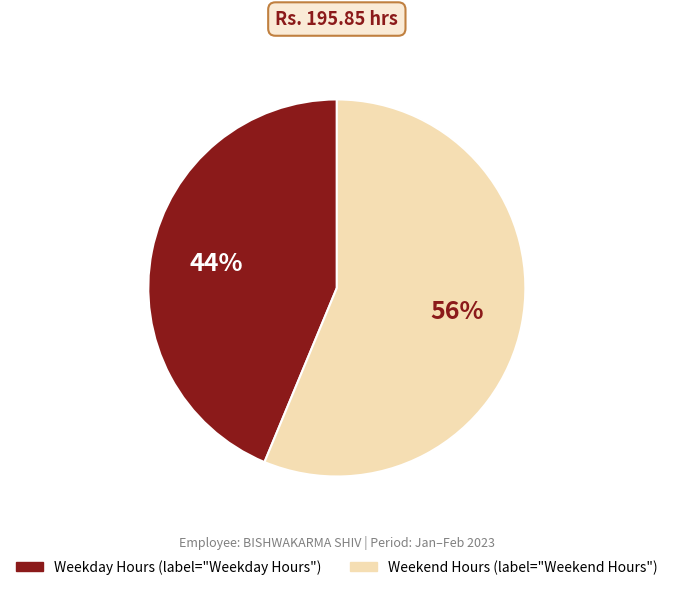

To the nearest percent, what is the average slice percentage?

50%